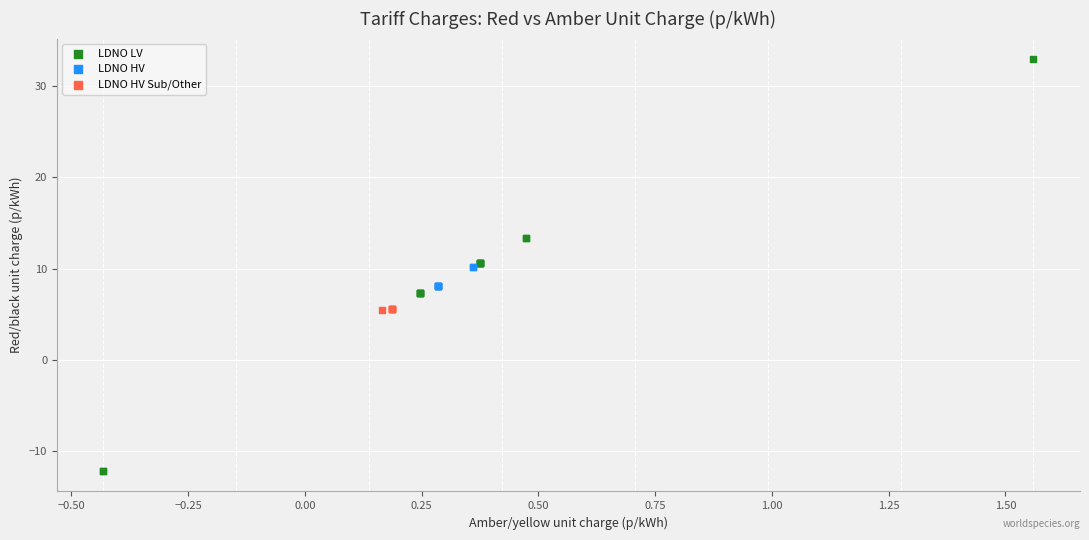

Which series contains the highest Y value?

LDNO LV